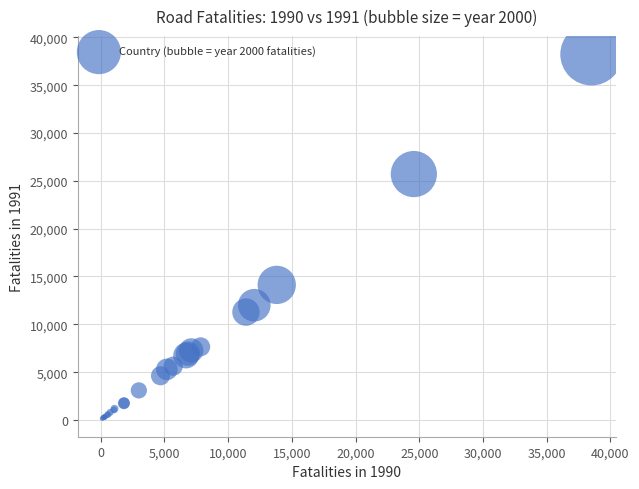

What Y value in the scatter plot is closest to 19190?

14122